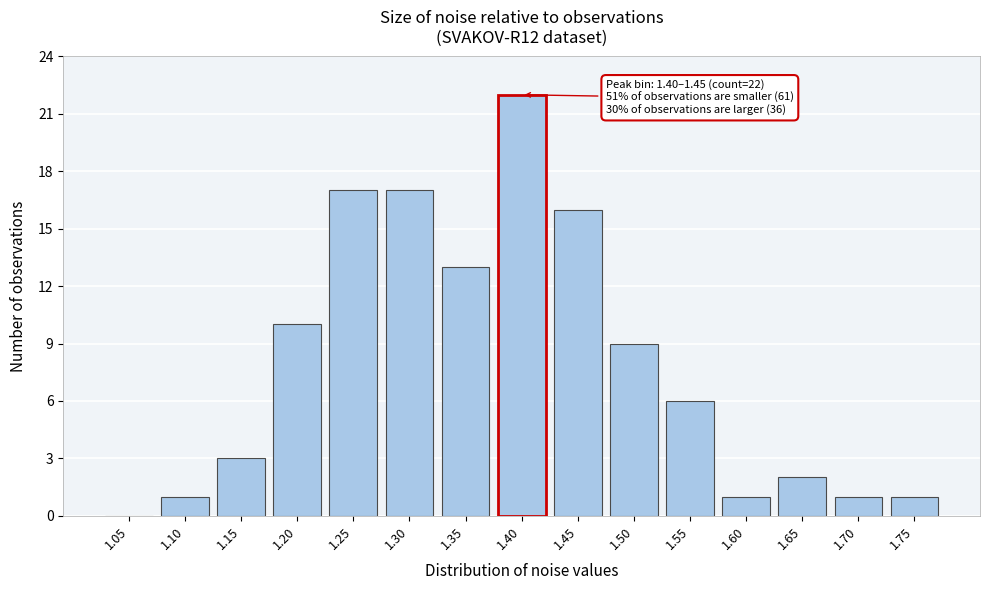

Reading right to left, what are all the values shown in this chart?

1.75=1	1.70=1	1.65=2	1.60=1	1.55=6	1.50=9	1.45=16	1.40=22	1.35=13	1.30=17	1.25=17	1.20=10	1.15=3	1.10=1	1.05=0